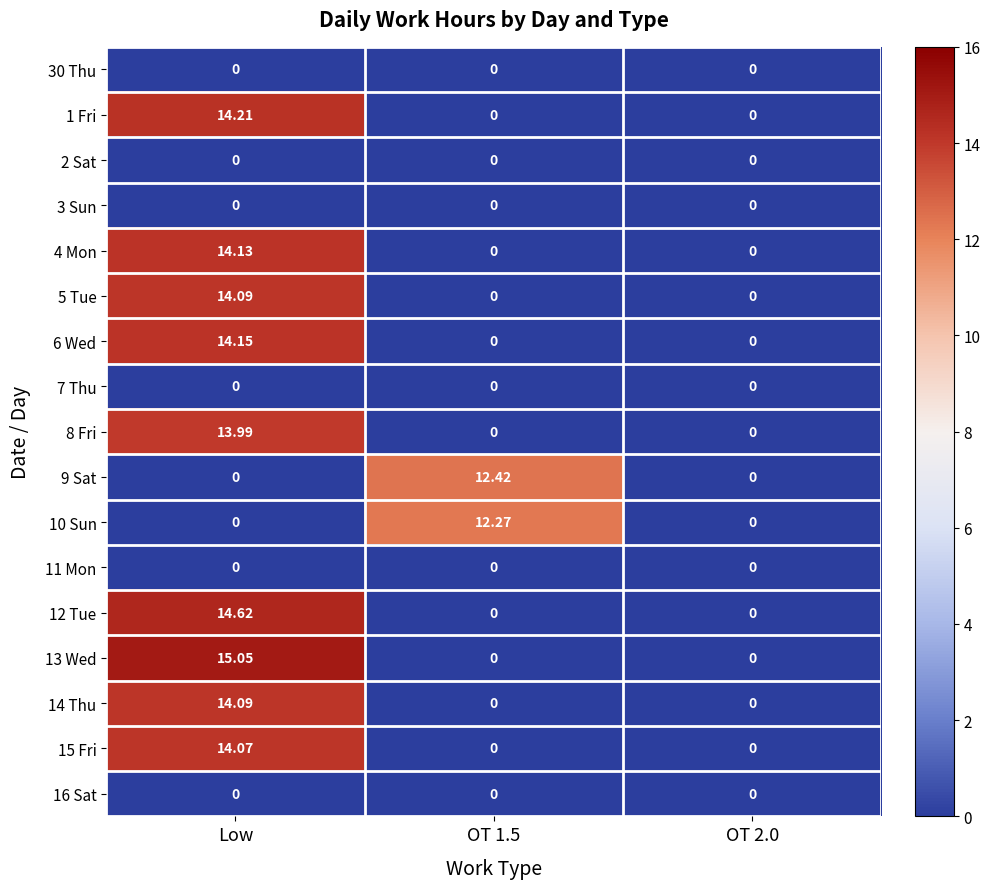

Which series changed the most between OT 1.5 and OT 2.0?

9 Sat